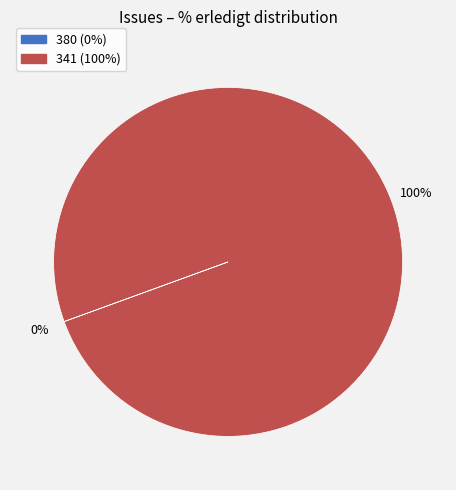

Is there a majority slice in this chart?

Yes